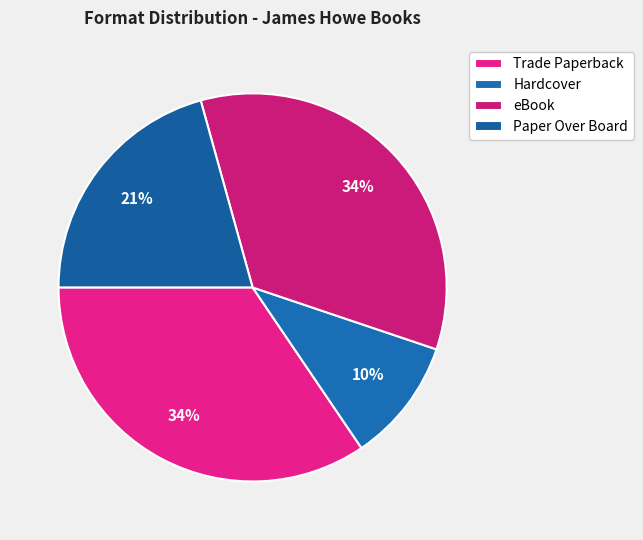

To the nearest percent, what percentage of the pie is Trade Paperback?

34%